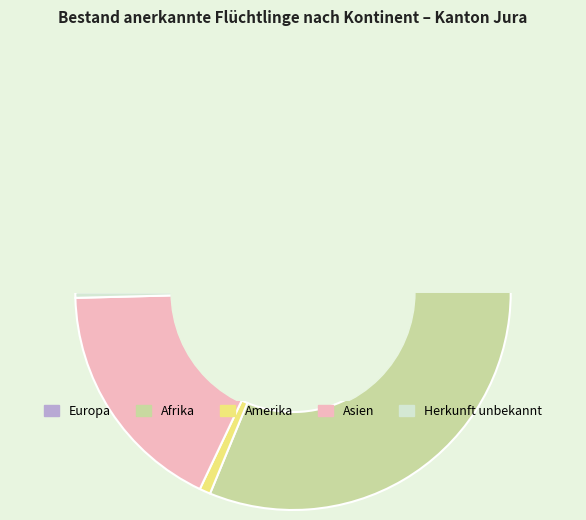

True or false: Herkunft unbekannt accounts for 14% of the total.

False